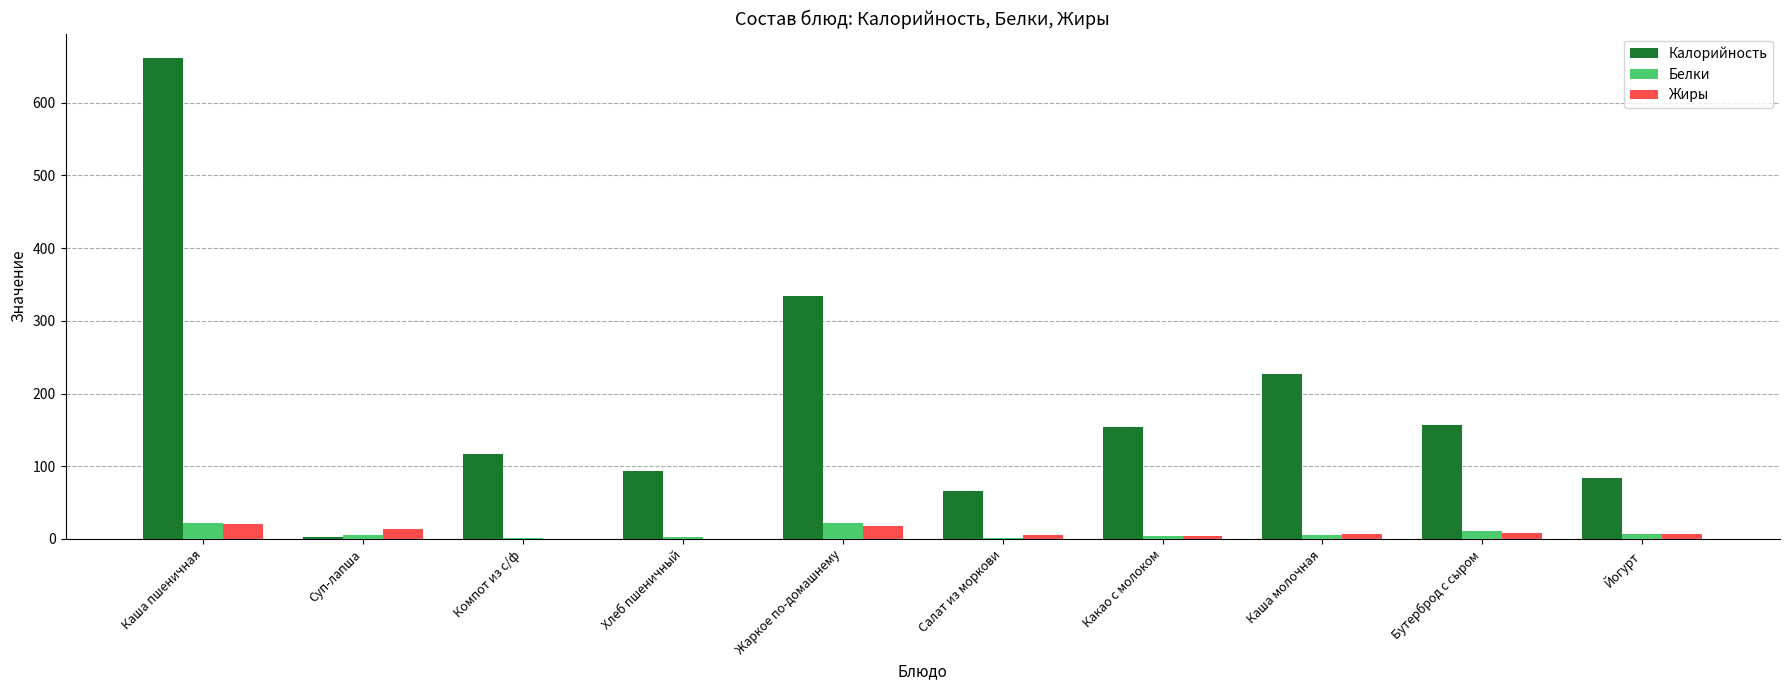

The Калорийность series shows 116.2 at Компот из с/ф. True or false?

True